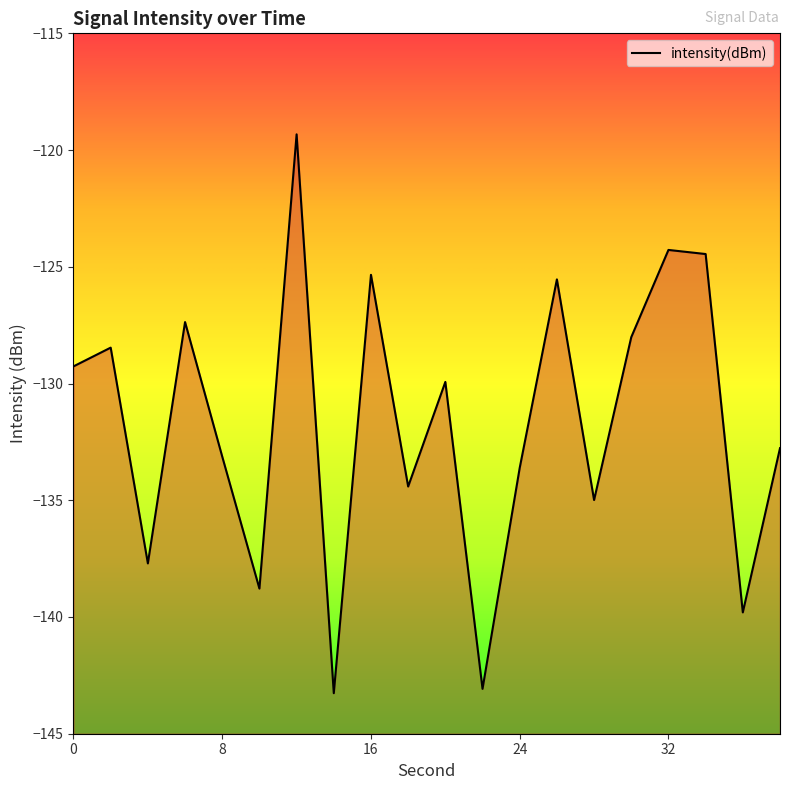

Where does the data first go above -129?

2